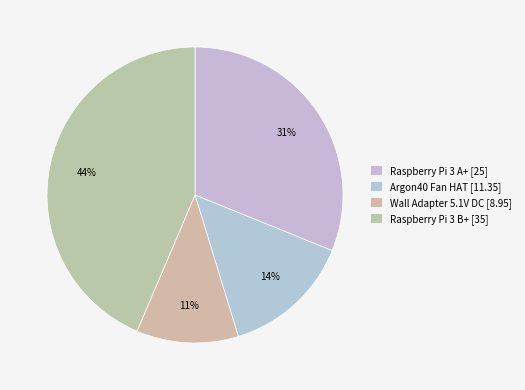

Does any single category account for the majority?

No